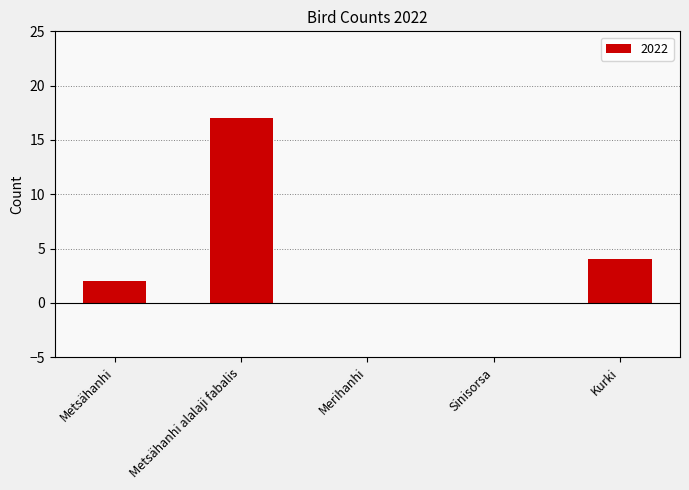

What is the difference between the values at Merihanhi and Kurki?

4